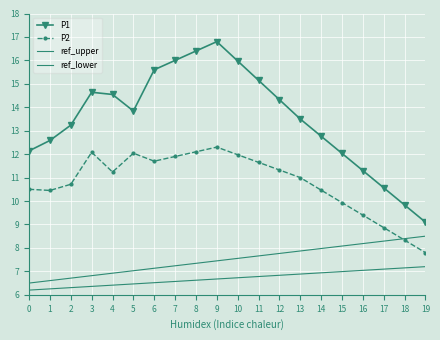

What is the difference between the highest and lowest values at 11?

8.4